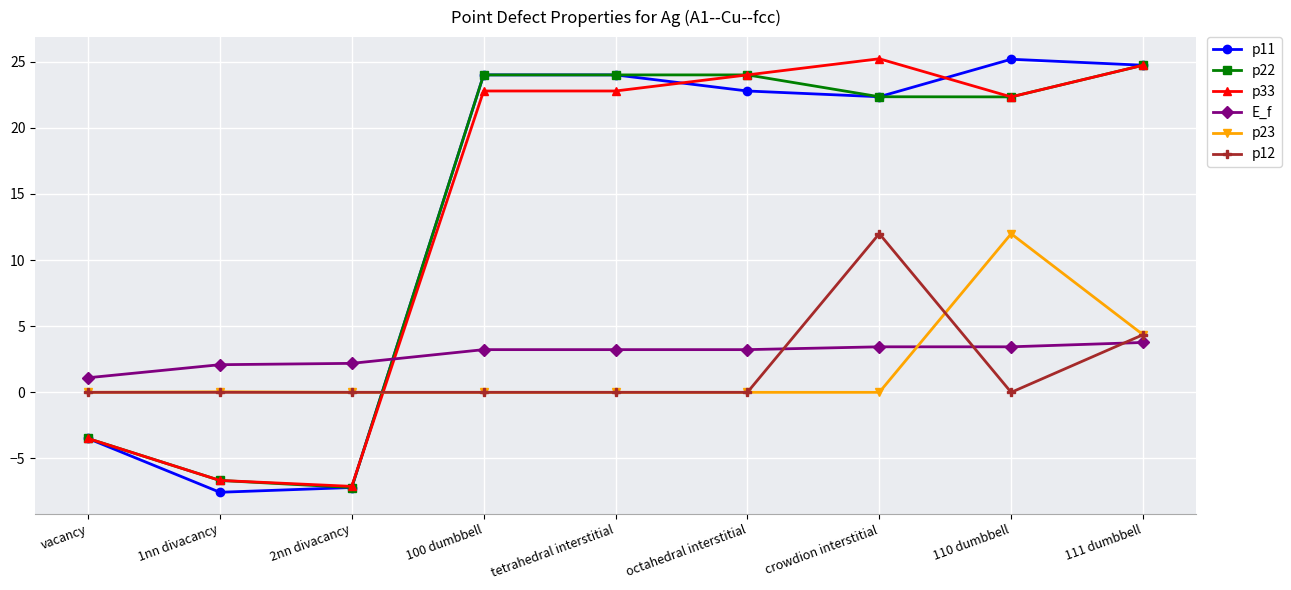

What is the average value of the E_f series?

2.9